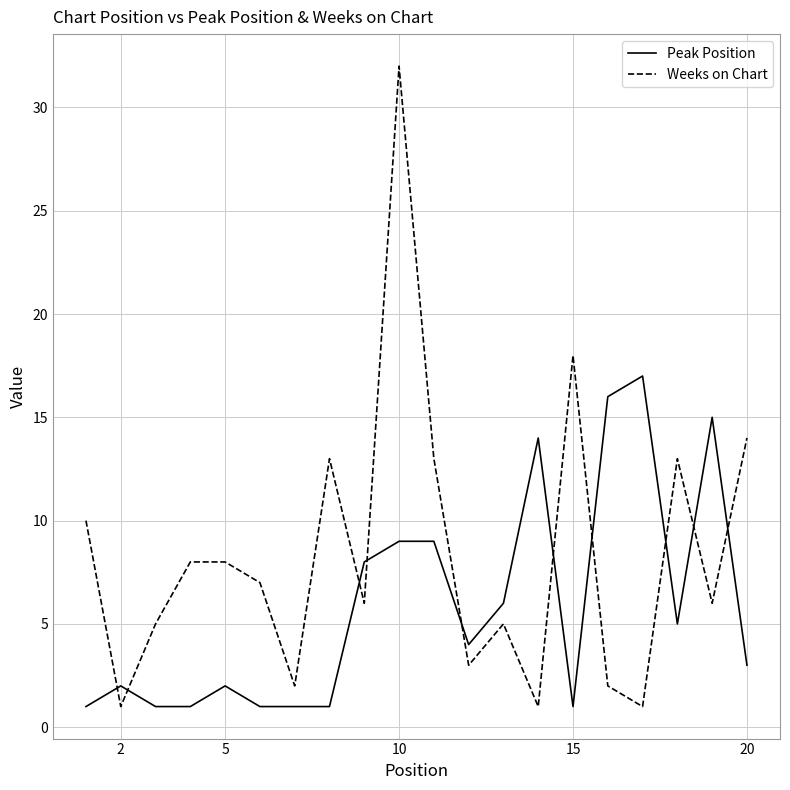

What is the maximum value shown in the chart?

32